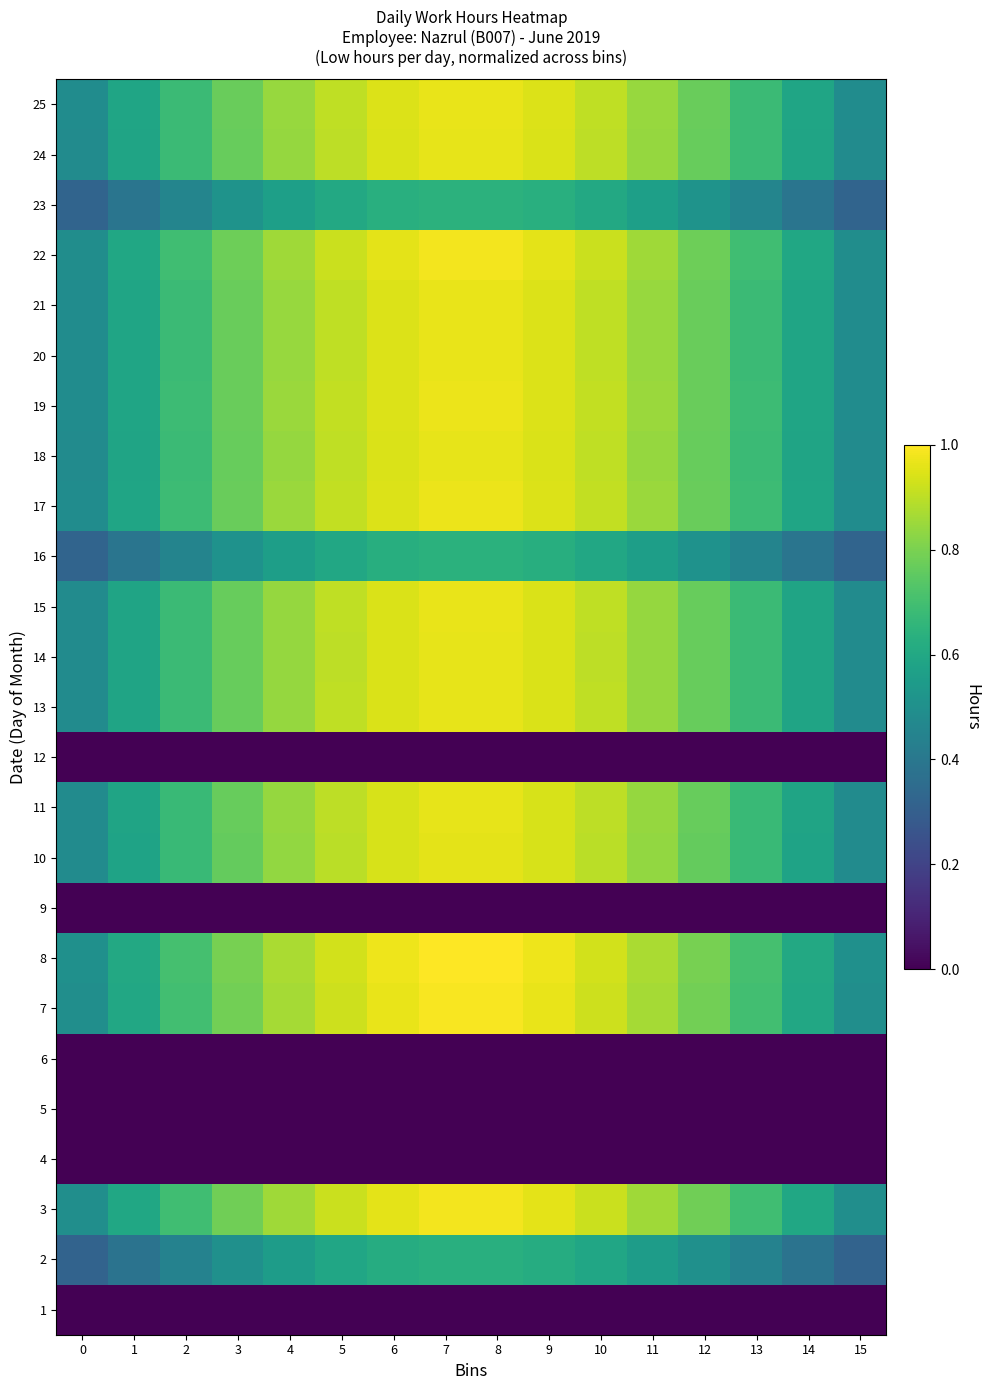

Rank the series by their maximum value, from highest to lowest.

8, 7, 3, 22, 17, 19, 25, 20, 21, 15, 13, 18, 14, 24, 11, 10, 23, 16, 2, 1, 4, 5, 6, 9, 12